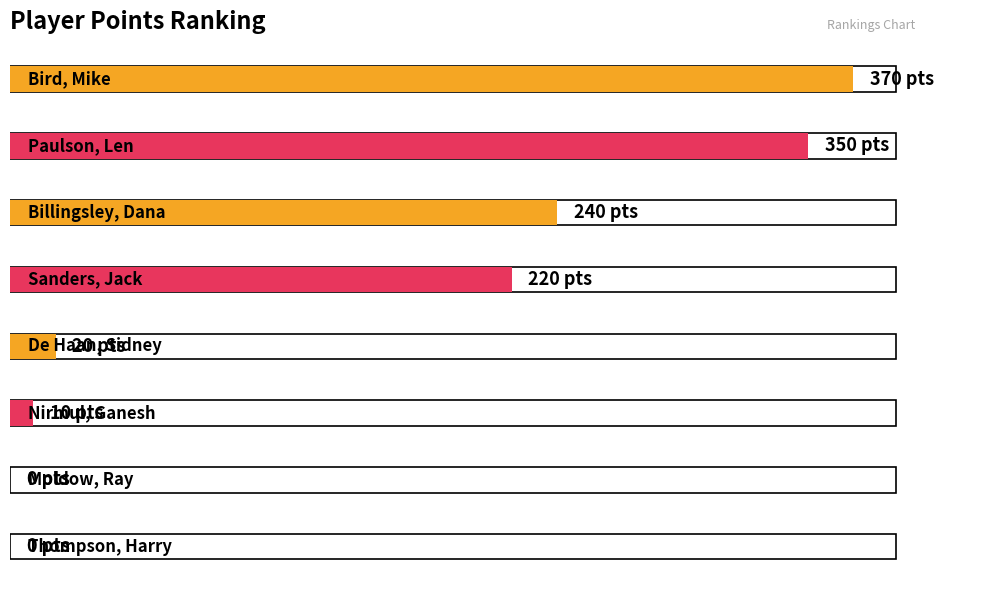

The chart shows a value of 14 at Nirmul, Ganesh. True or false?

False